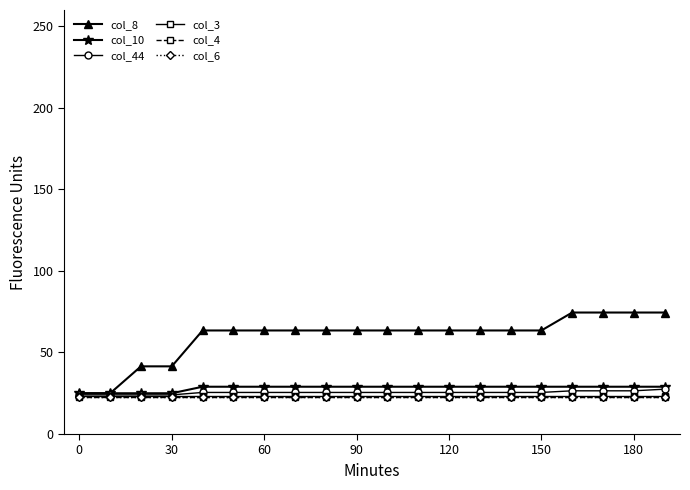

What is the value of the col_6 point at the 14th from the left?

22.5